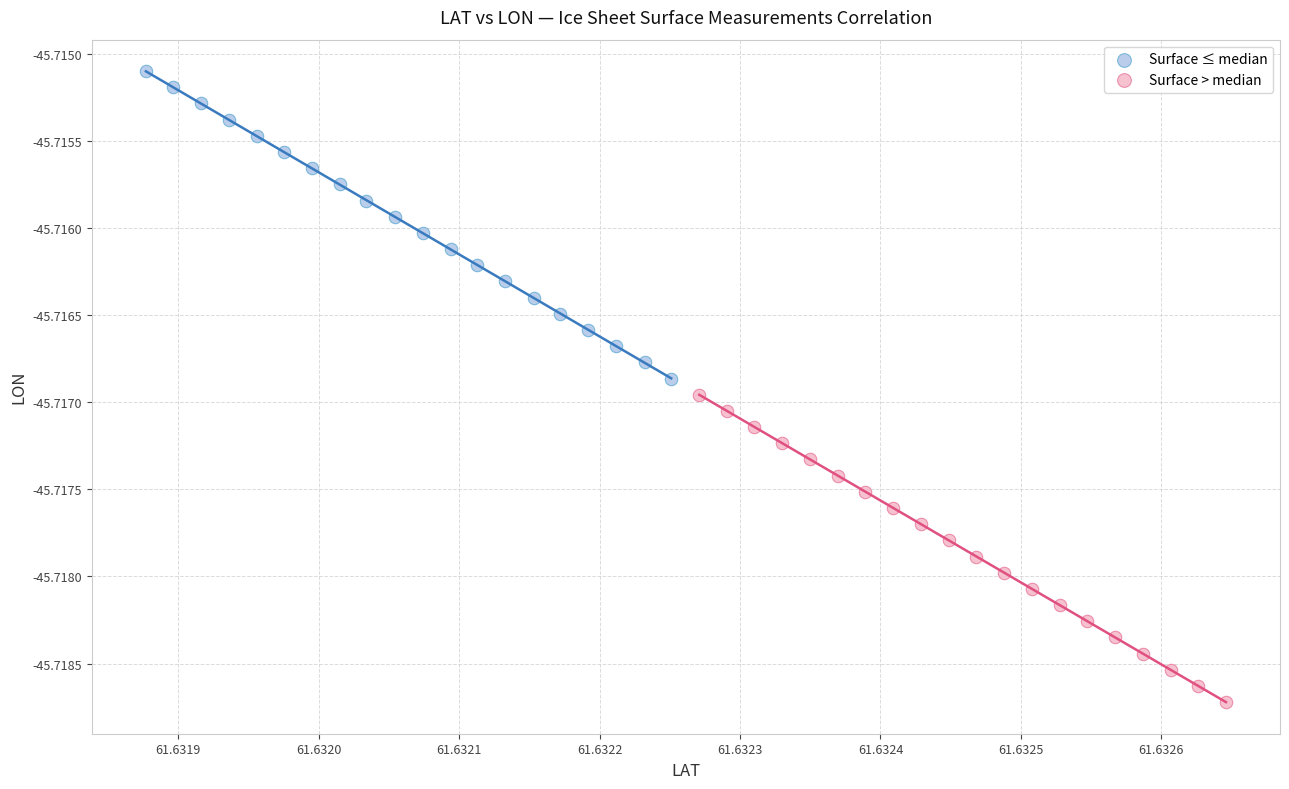

Which series reaches the maximum Y coordinate?

Surface ≤ median